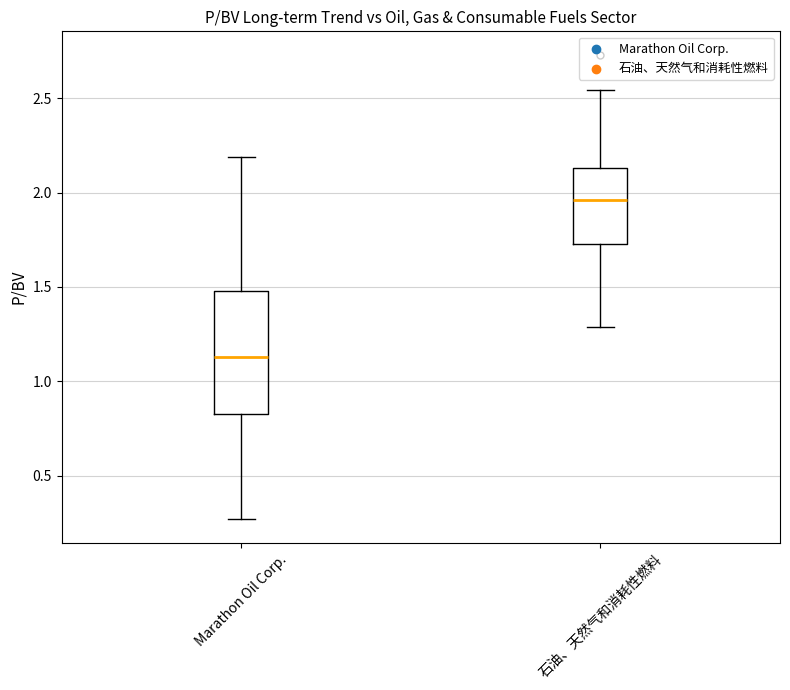

Reading left to right, transcribe this box plot: for each box, give where its median line is, the range the box spans, and where its two whiskers end, as read against the y-axis. The values are not printed on the chart, so give them approximately, as read against the axis.

Marathon Oil Corp.: median 1.15, box 0.85 to 1.50, whiskers 0.25 to 2.20
石油、天然气和消耗性燃料: median 1.95, box 1.75 to 2.15, whiskers 1.30 to 2.55